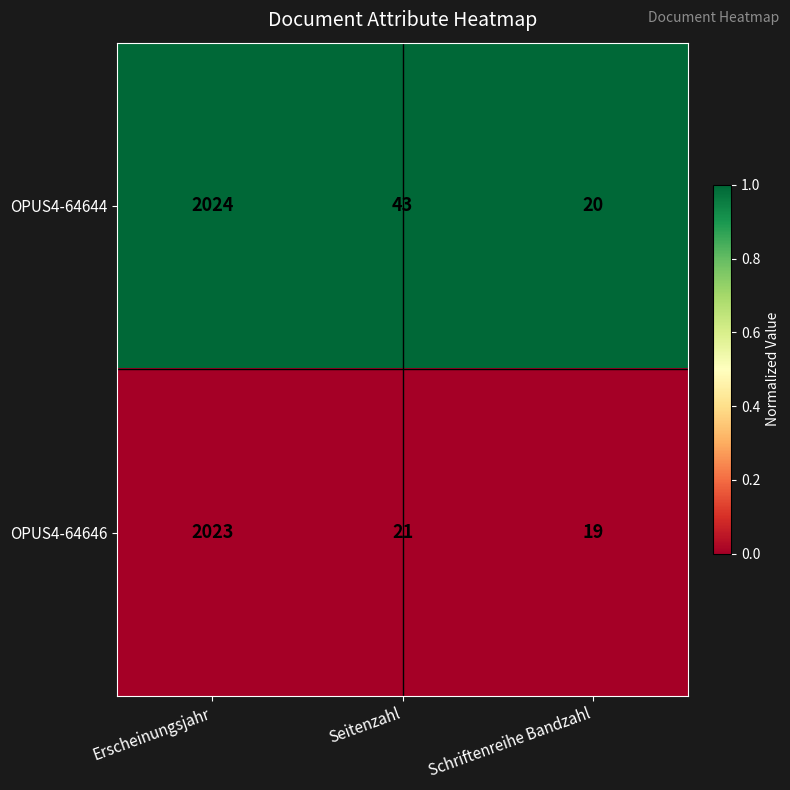

What is the total value across all series at Erscheinungsjahr?

4047